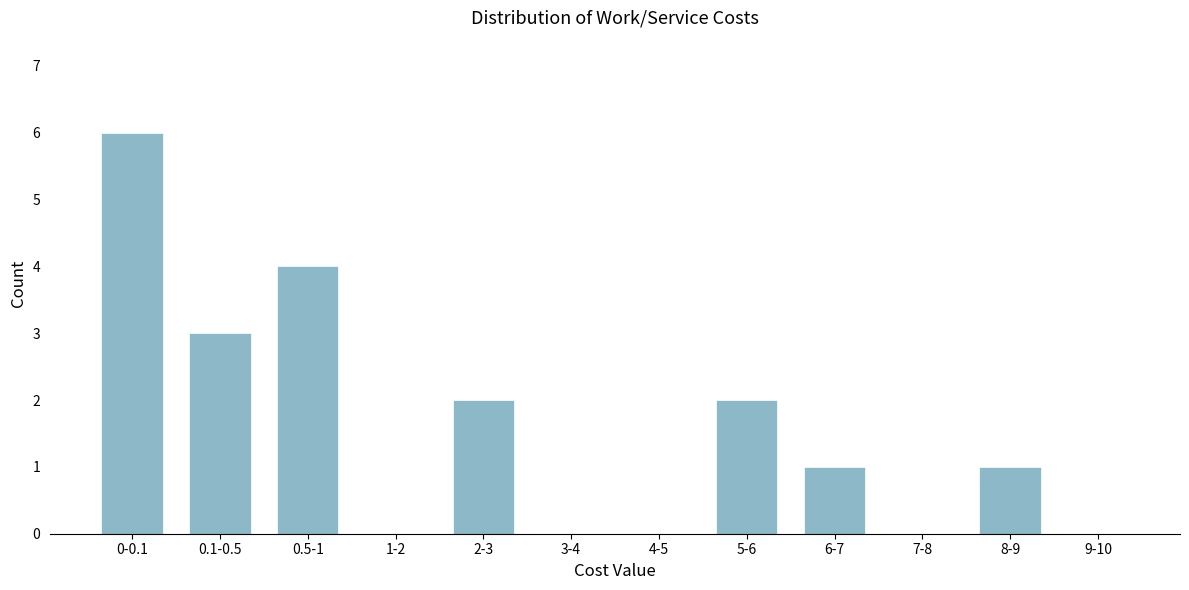

Reading left to right, transcribe all the data shown in this chart.

0-0.1=6	0.1-0.5=3	0.5-1=4	1-2=0	2-3=2	3-4=0	4-5=0	5-6=2	6-7=1	7-8=0	8-9=1	9-10=0